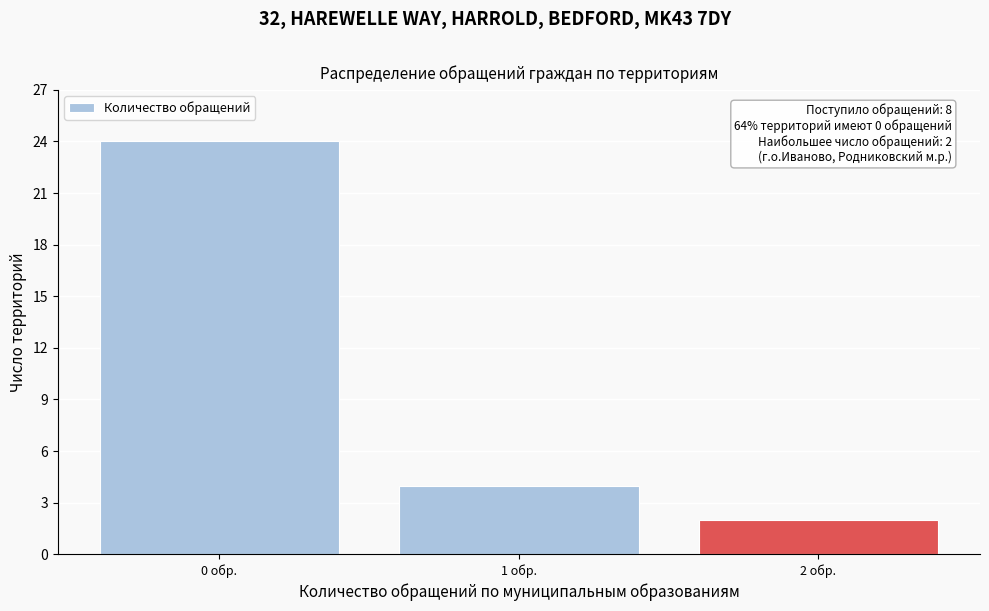

Reading right to left, what are all the values shown in this chart?

2 обр.=2	1 обр.=4	0 обр.=24